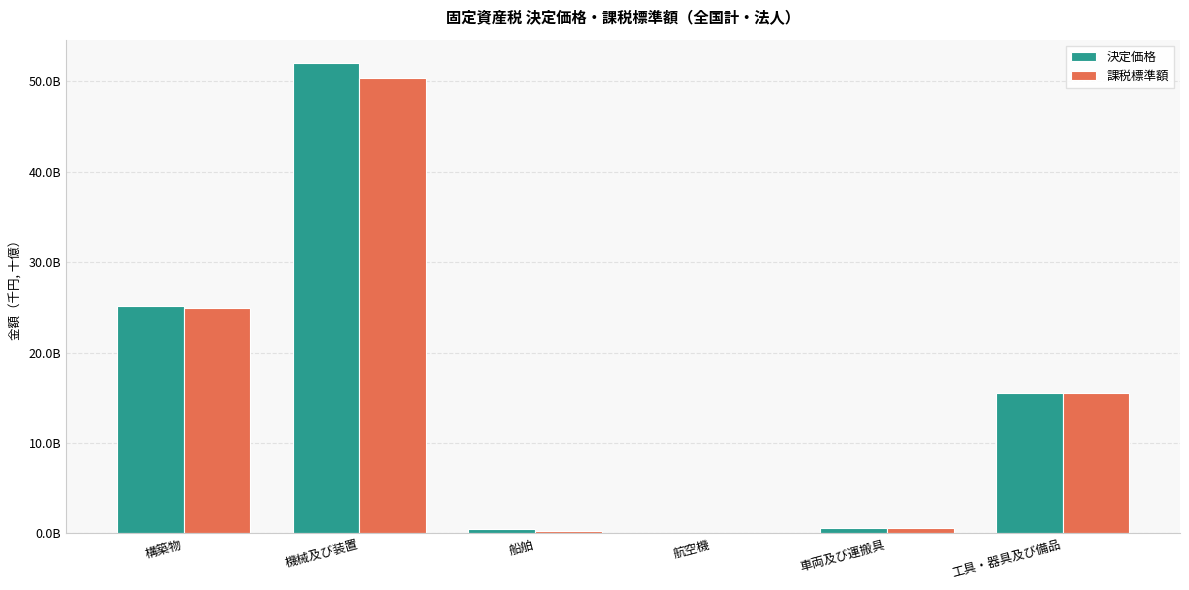

Which category has the lowest value across all series?

航空機